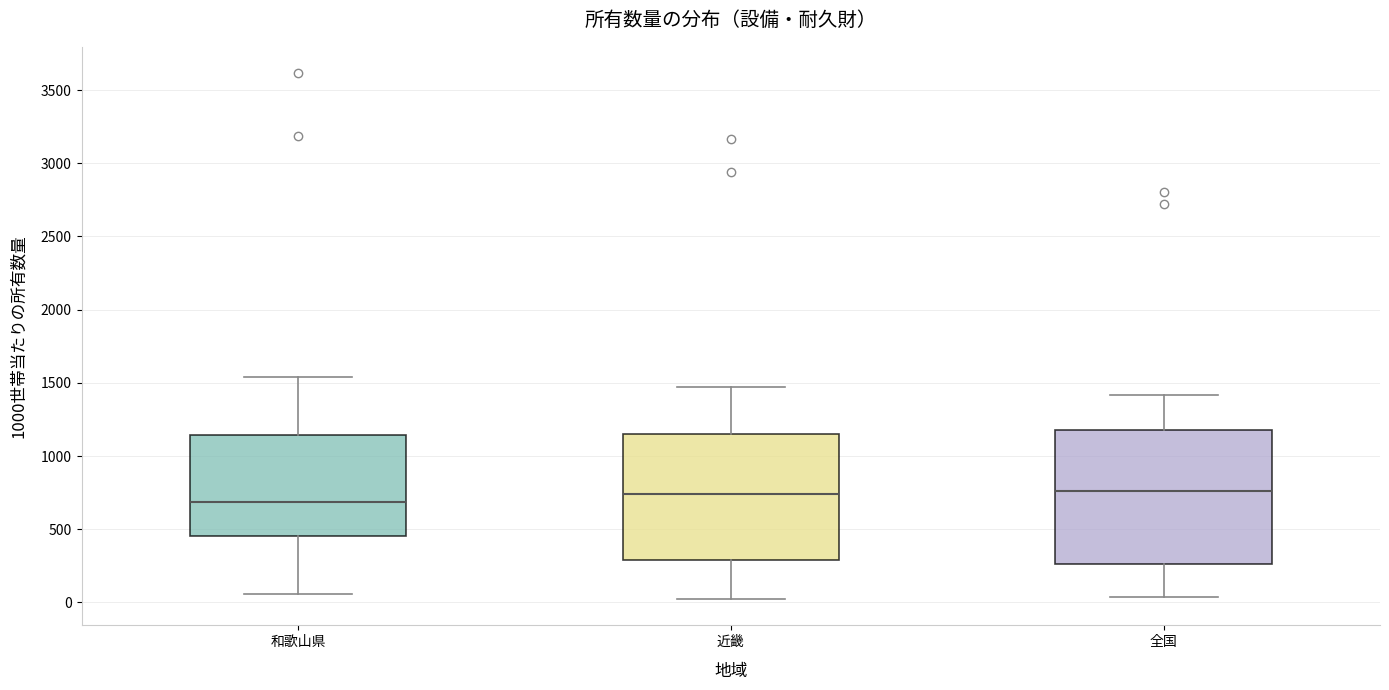

Reading left to right, transcribe this box plot: for each box, give where its median line is, the range the box spans, and where its two whiskers end, as read against the y-axis. The values are not printed on the chart, so give them approximately, as read against the axis.

和歌山県: median 700, box 450 to 1150, whiskers 50 to 1550
近畿: median 750, box 300 to 1150, whiskers 0 to 1450
全国: median 750, box 250 to 1200, whiskers 50 to 1400